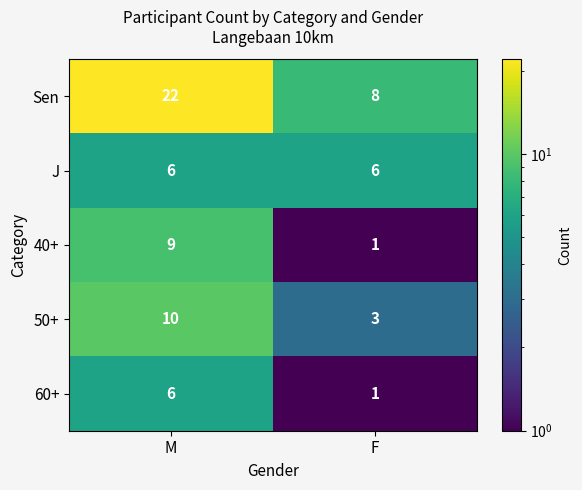

What is the greatest value displayed?

22